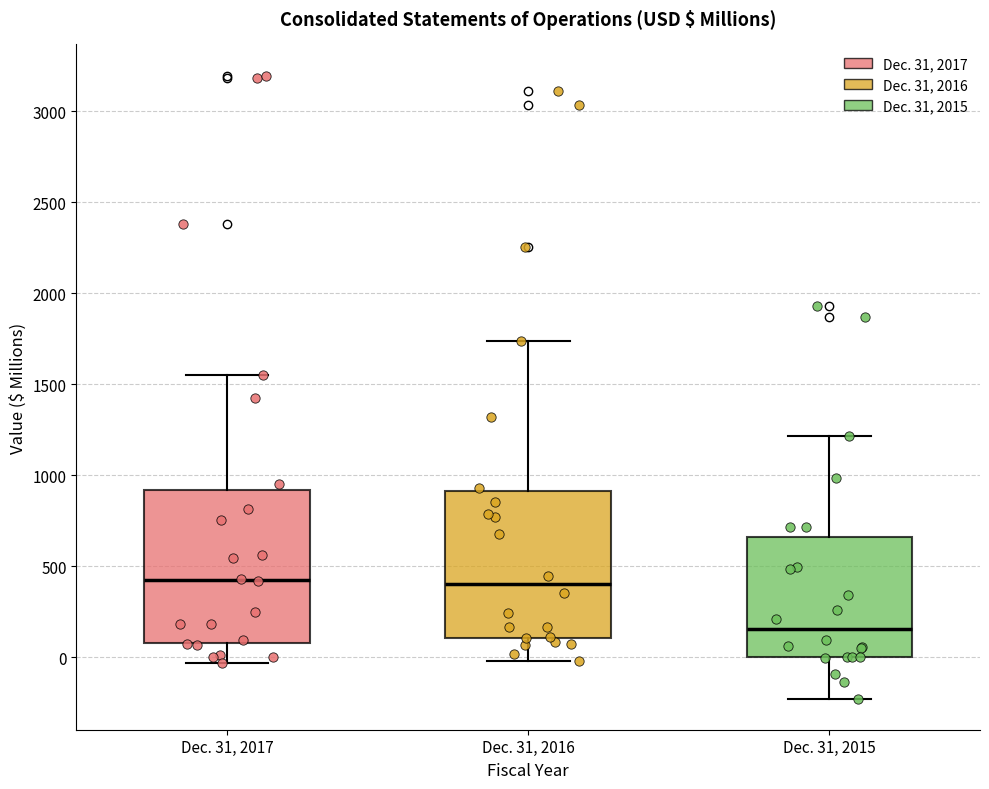

Reading left to right, read every box against the y-axis: the position of its median line, the range the box covers, and the ends of its whiskers. The values are not printed on the chart, so give them approximately, as read against the axis.

Dec. 31, 2017: median 450, box 100 to 900, whiskers -50 to 1550
Dec. 31, 2016: median 400, box 100 to 900, whiskers 0 to 1750
Dec. 31, 2015: median 150, box 0 to 650, whiskers -250 to 1200